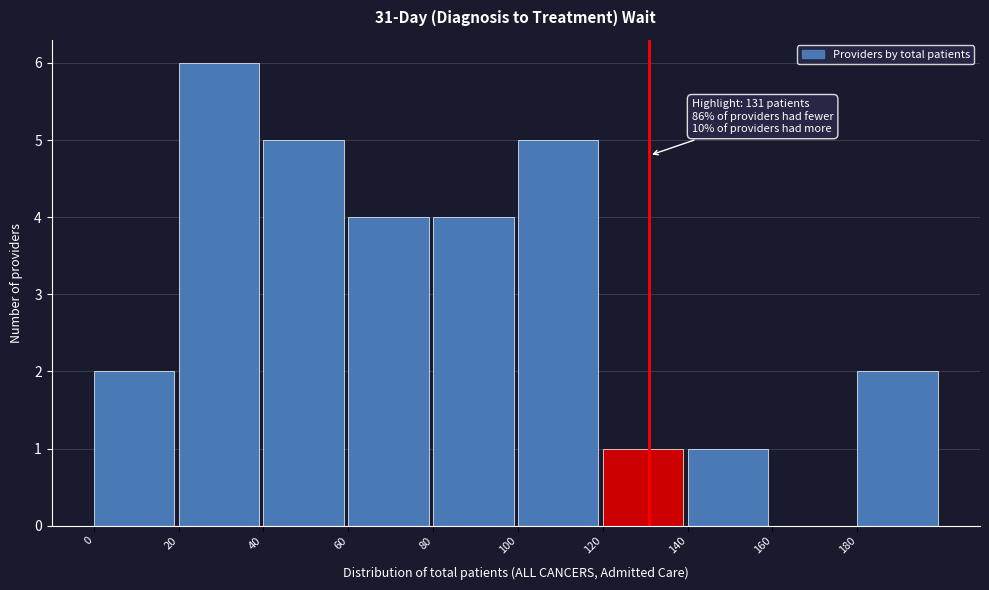

Which range on the x-axis has the tallest bar?

20 to 40